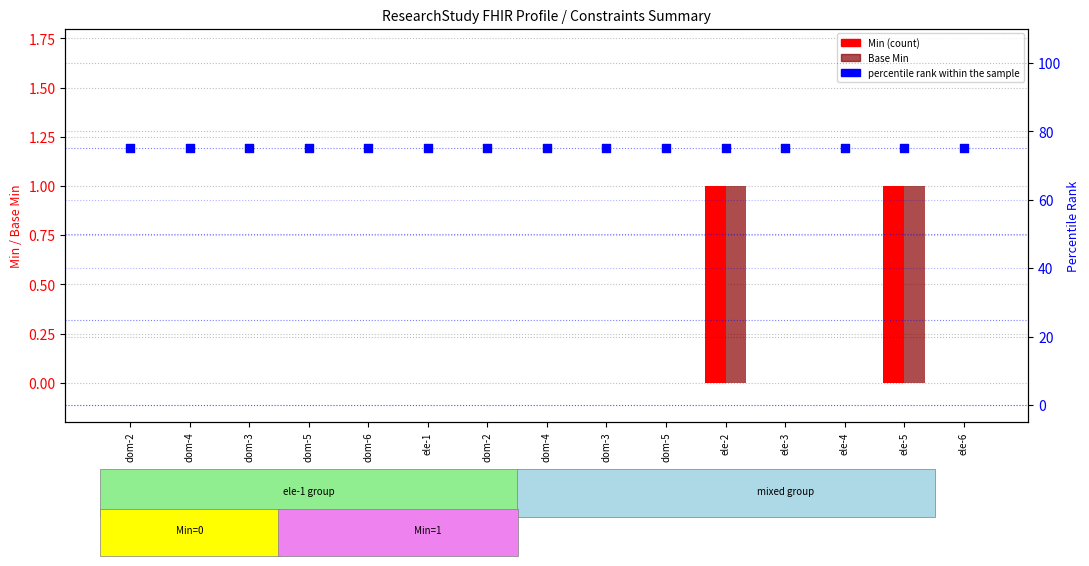

Which series contains the lowest Y value?

Min